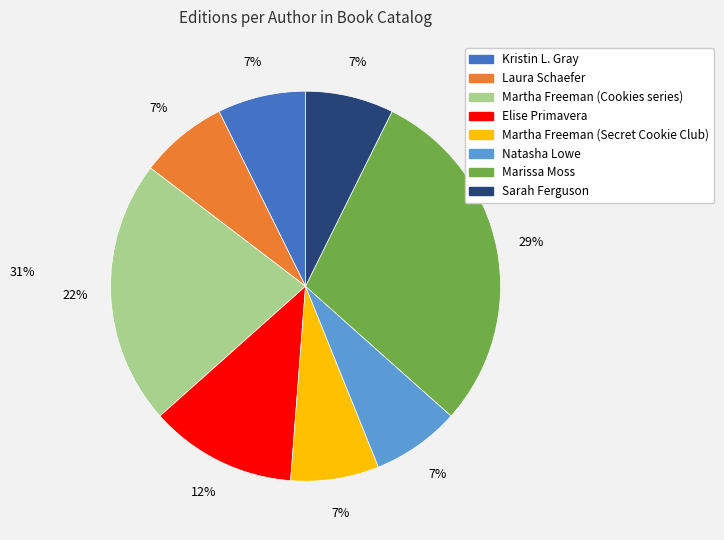

To the nearest percent, what is the difference between the largest and smallest slice percentages?

22%